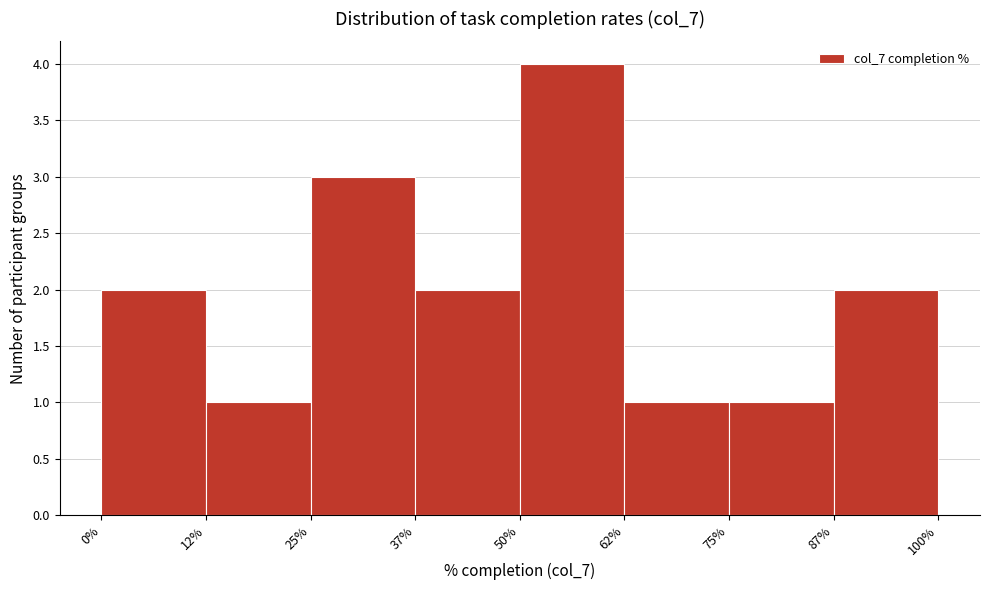

Reading left to right, list every bar in this chart as the range it spans on the x-axis followed by its height. The values are not printed on the chart, so give them approximately, as read against the axis.

0% to 12%: 2
12% to 25%: 1
25% to 37%: 3
37% to 50%: 2
50% to 62%: 4
62% to 75%: 1
75% to 87%: 1
87% to 100%: 2